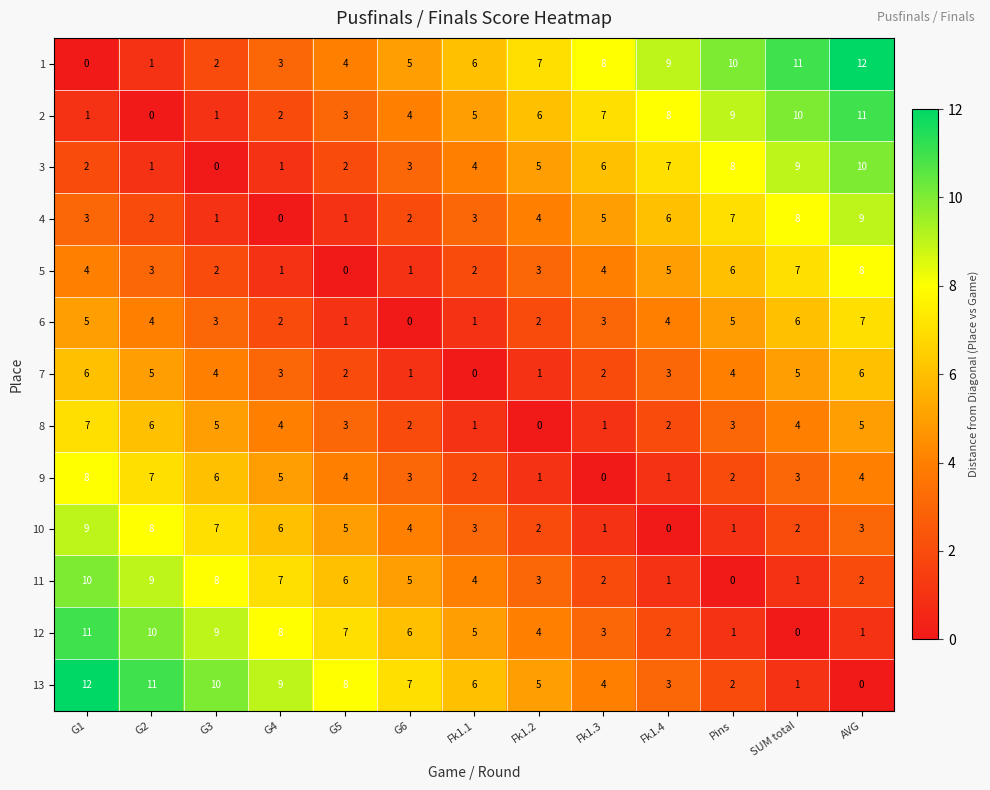

Is it true that 12 equals 1 at AVG?

True